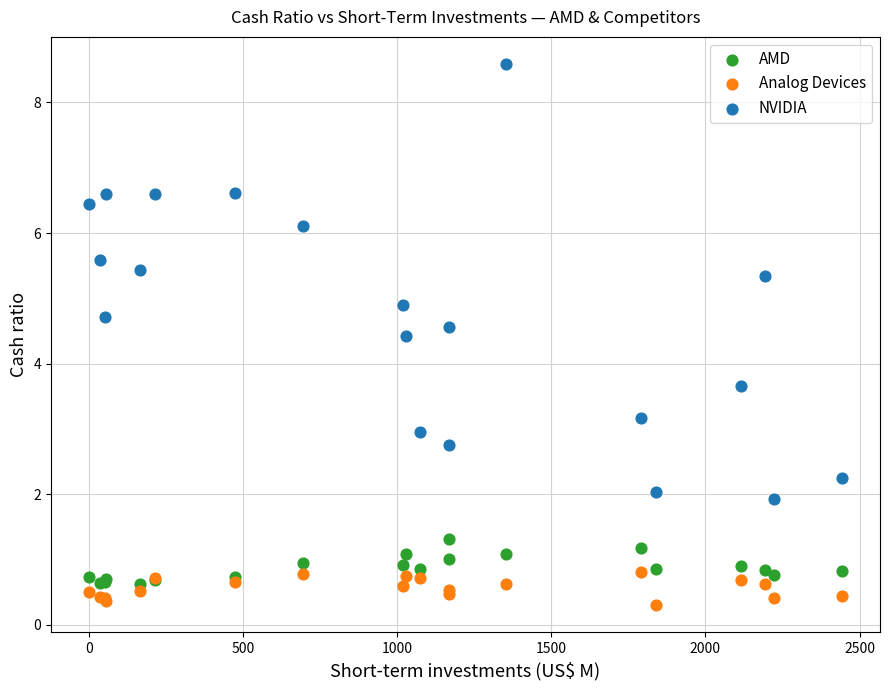

Which series reaches the maximum Y coordinate?

NVIDIA